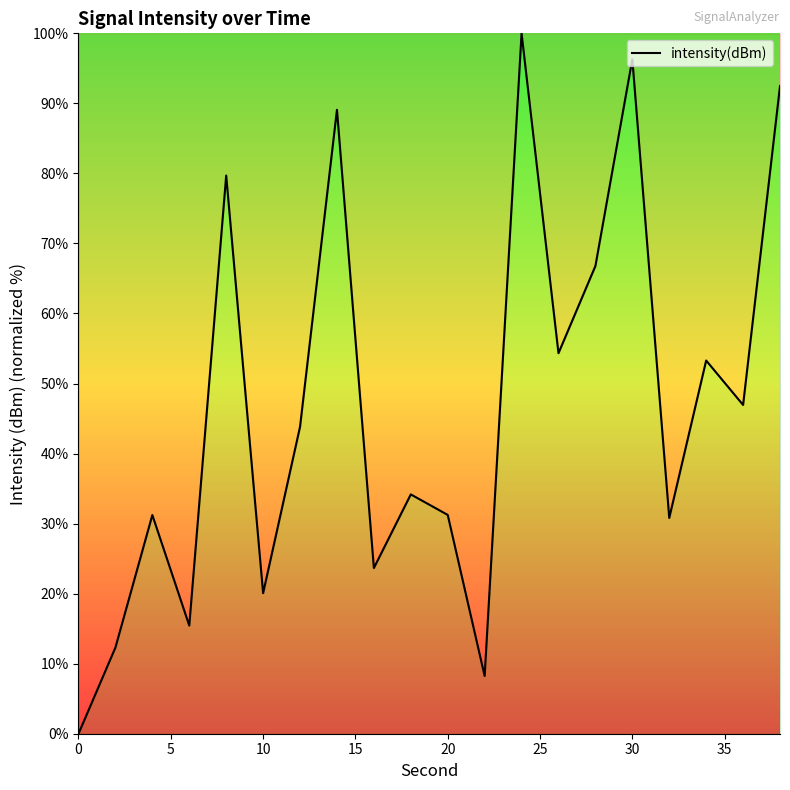

What is the sum of all values?

929.9